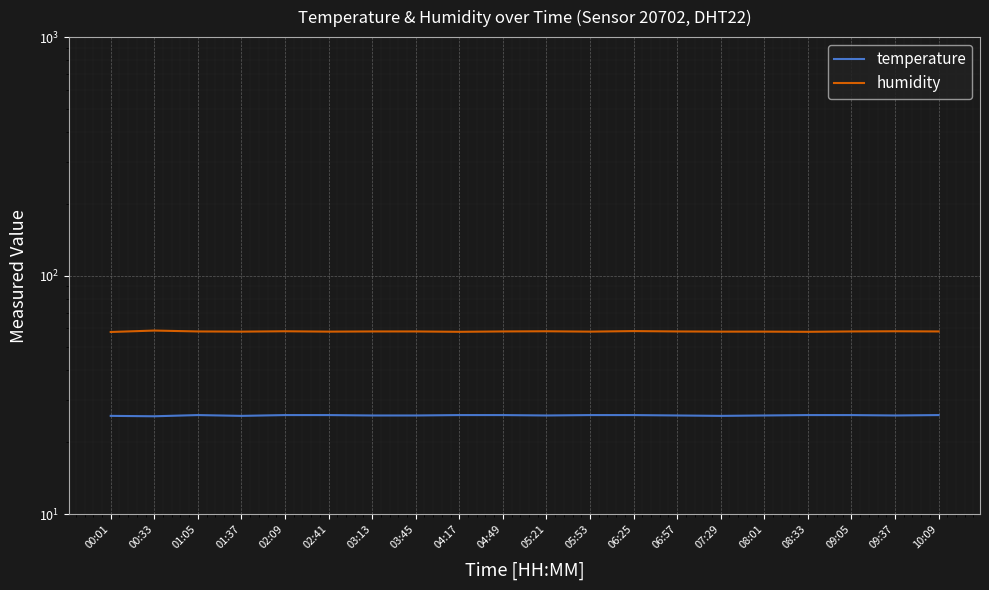

List the series in order of their overall mean, lowest first.

temperature, humidity